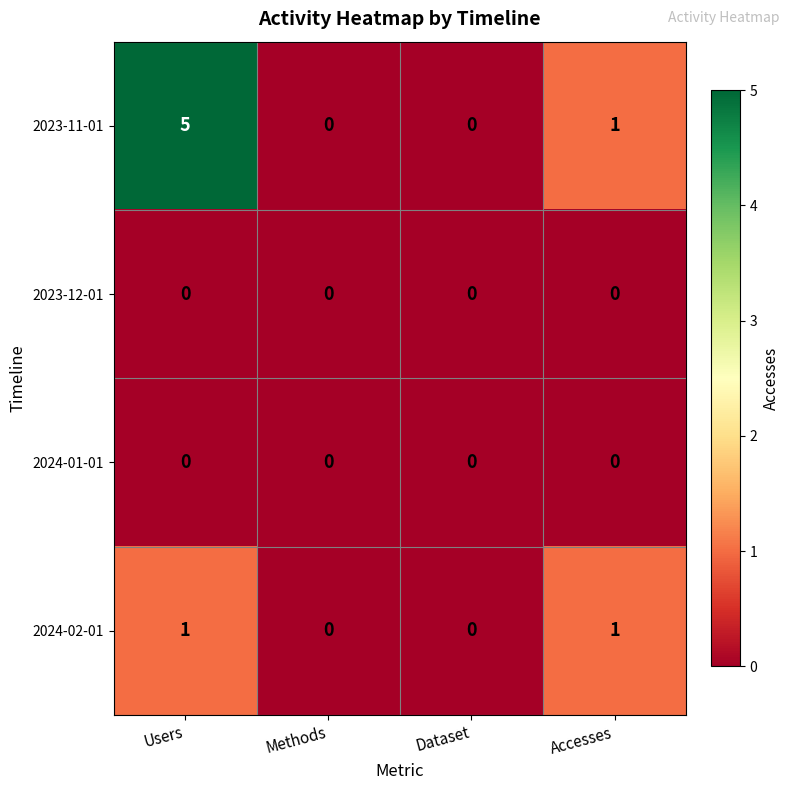

Reading left to right, transcribe all the data shown in this chart.

2023-11-01: 5	0	0	1
2023-12-01: 0	0	0	0
2024-01-01: 0	0	0	0
2024-02-01: 1	0	0	1